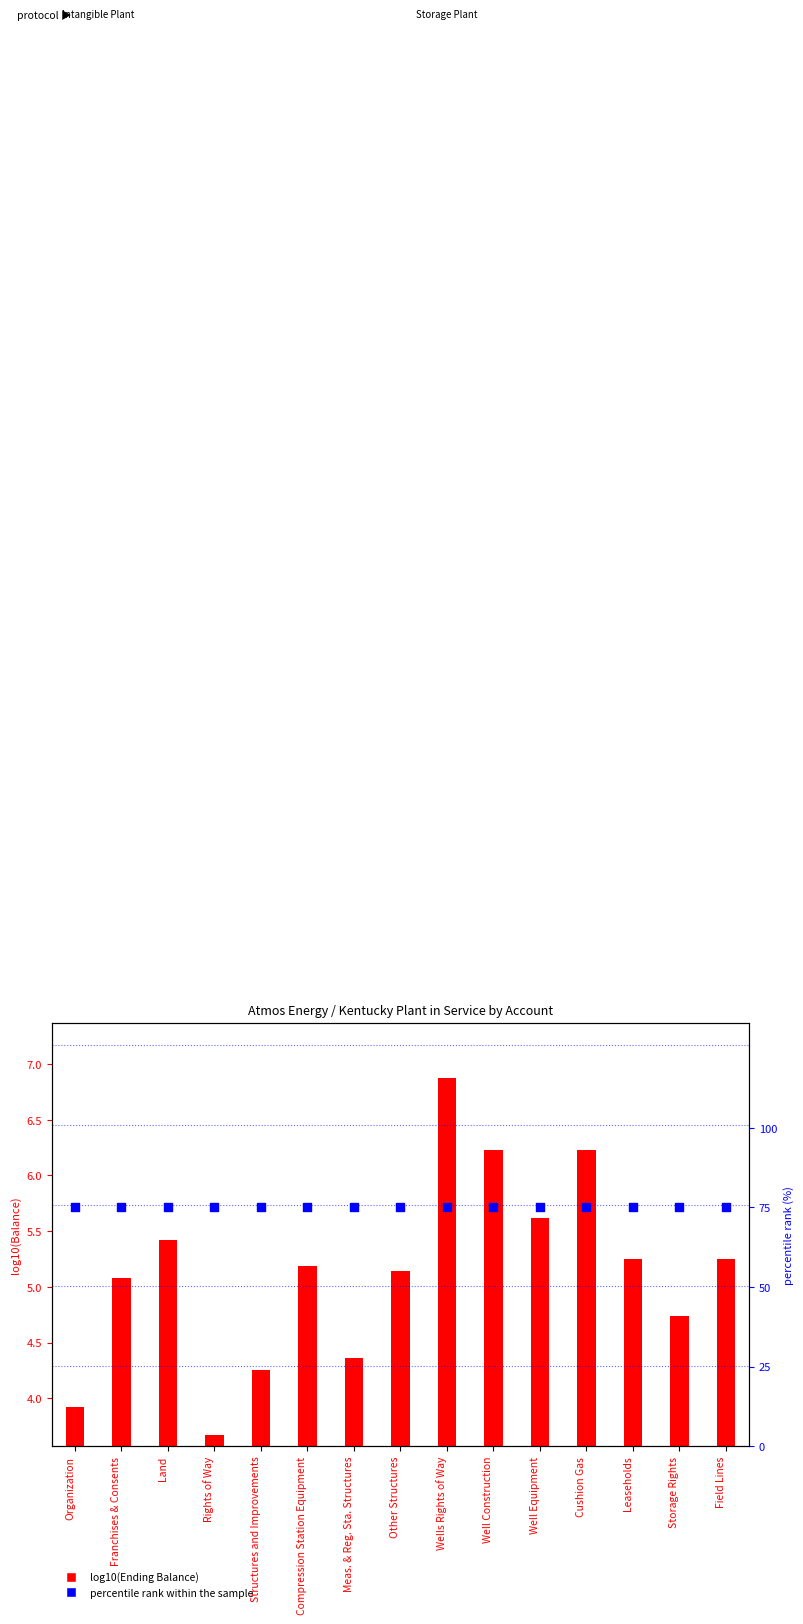

Which series contains the lowest Y value?

log10(Ending Balance)